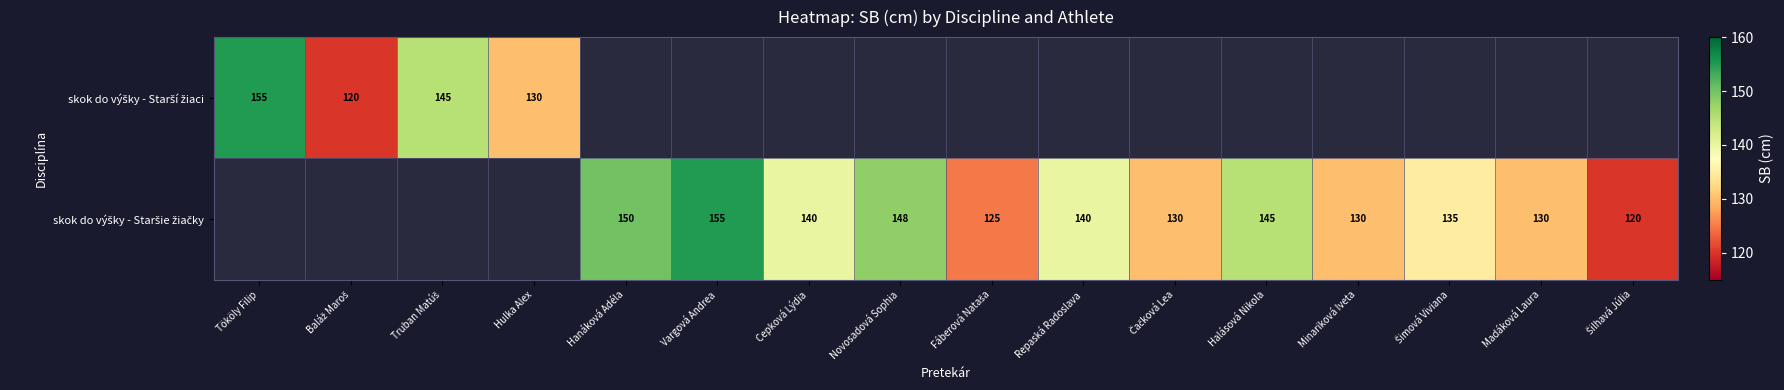

How many values in the skok do výšky - Staršie žiačky series exceed 130?

7